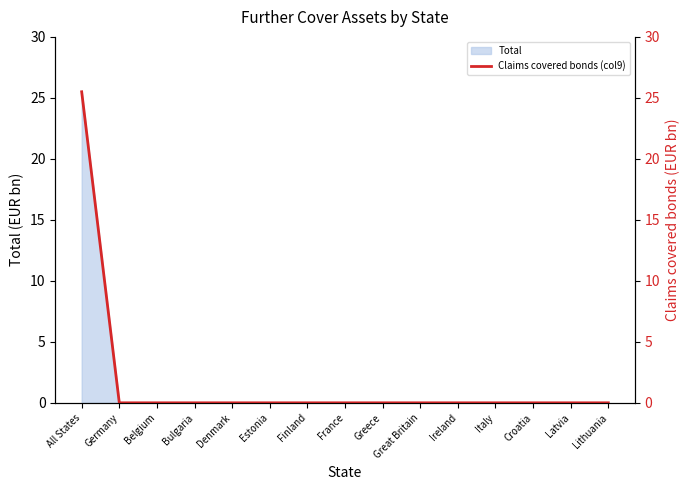

Rank the categories by value from lowest to highest.

Germany, Belgium, Bulgaria, Denmark, Estonia, Finland, France, Greece, Great Britain, Ireland, Italy, Croatia, Latvia, Lithuania, All States